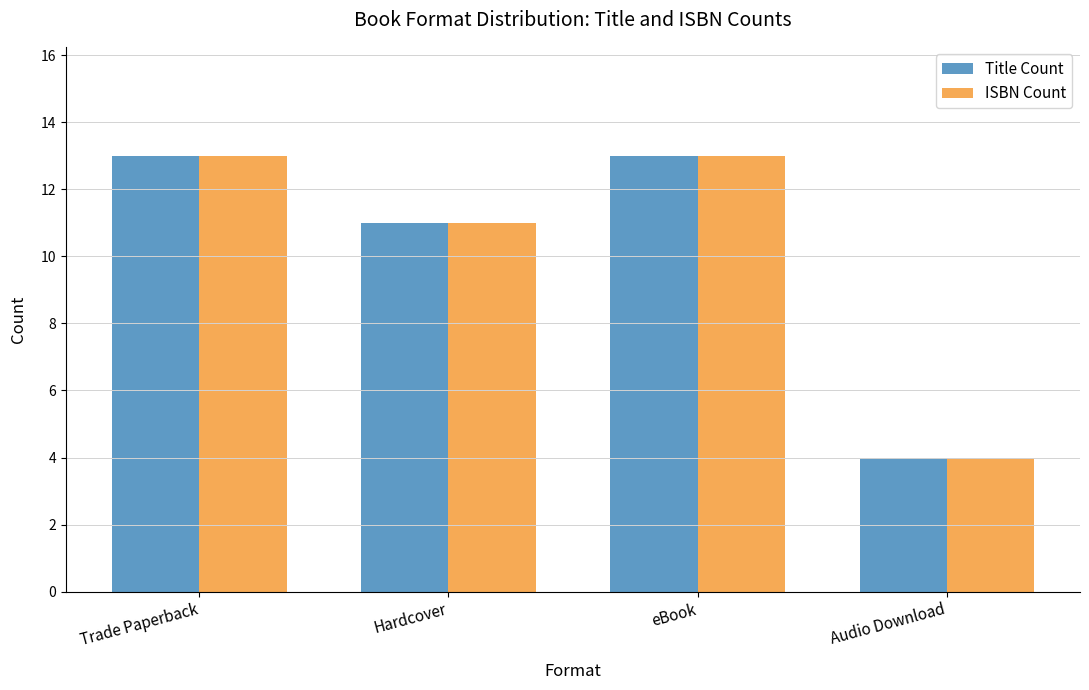

What is the sum of the Title Count values at Audio Download and Trade Paperback?

17